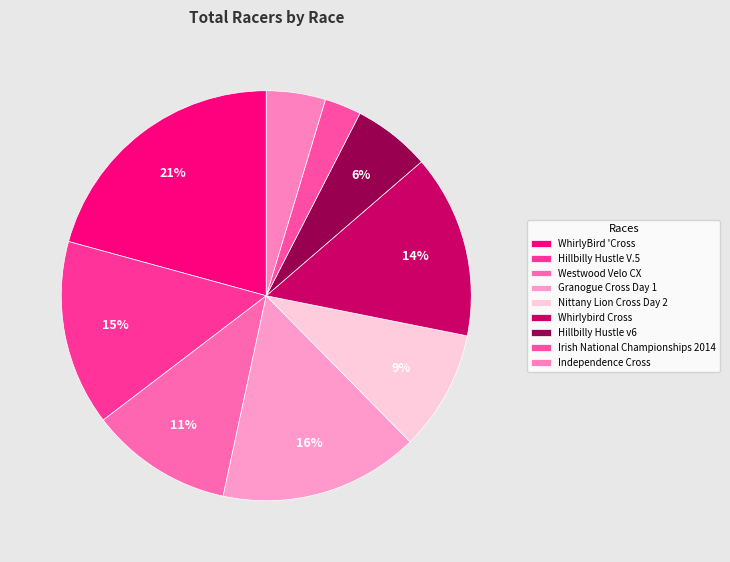

Does WhirlyBird 'Cross represent more than half of the total?

No